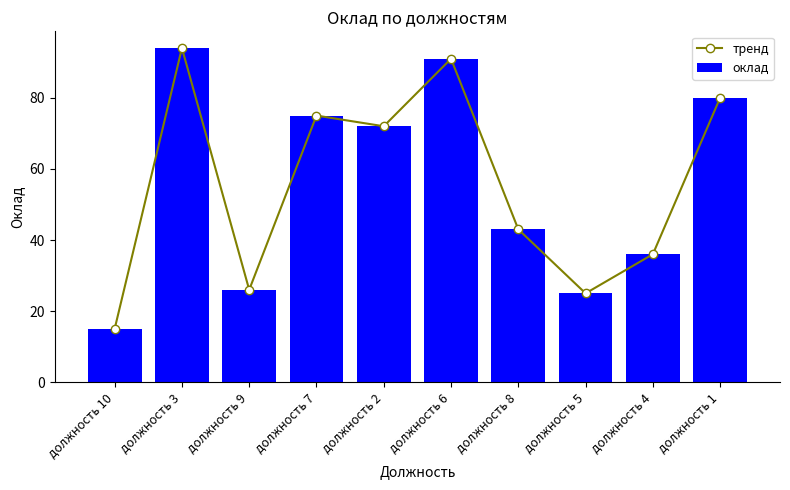

Read the оклад value at должность 9.

26